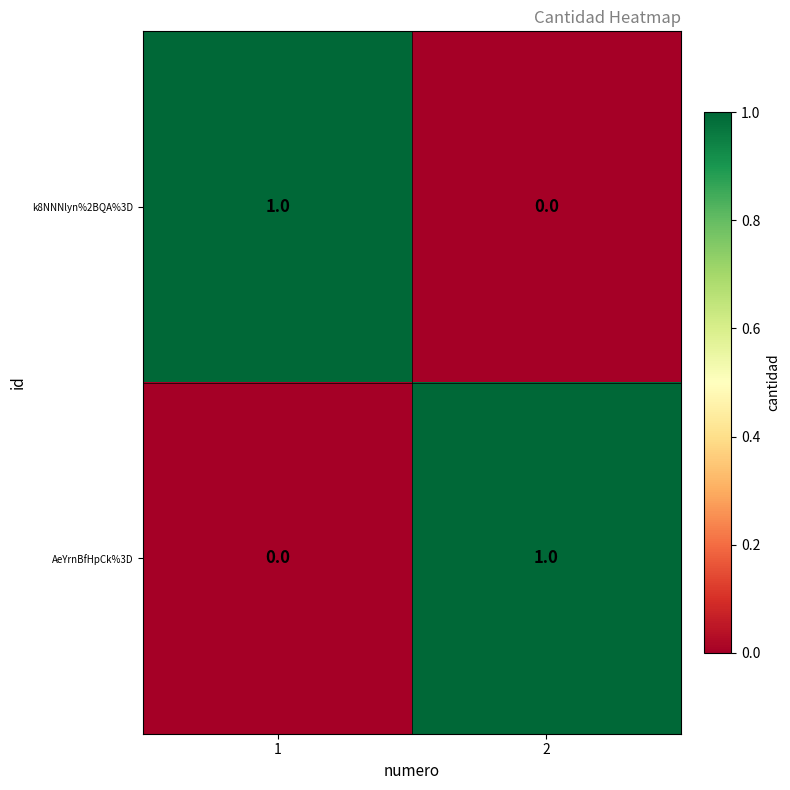

Reading left to right, extract all data points from this chart.

k8NNNlyn%2BQA%3D: 1=1	2=0
AeYrnBfHpCk%3D: 1=0	2=1